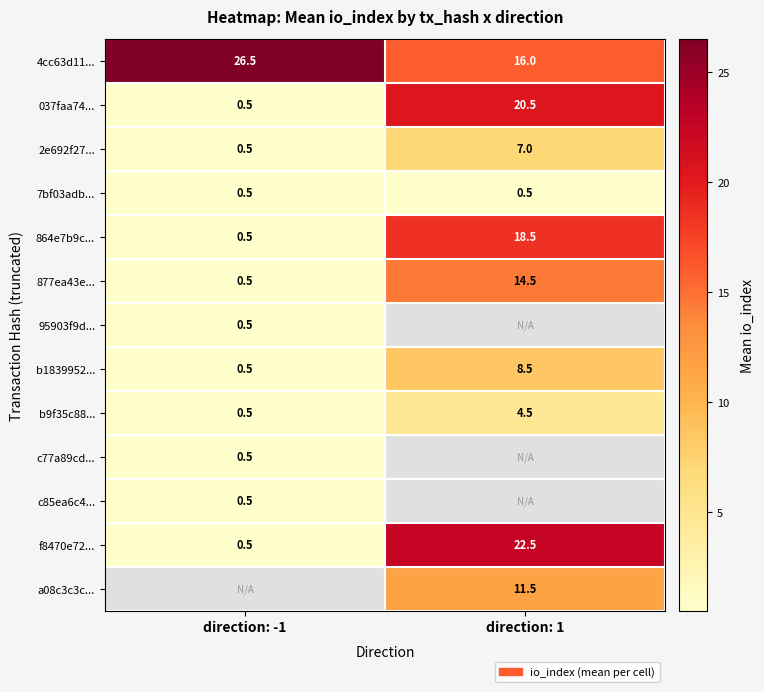

What is the approximate value of 2e692f27... at direction: 1?

7.0